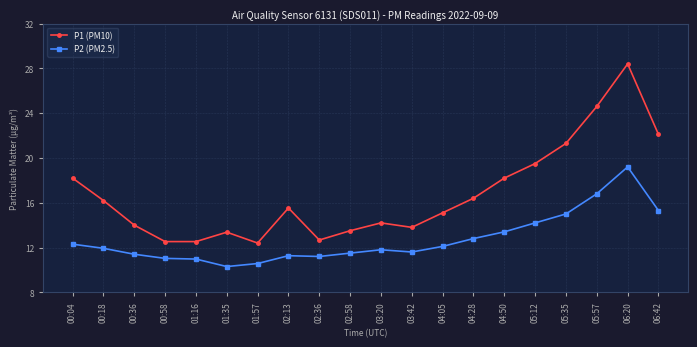

Which series has the widest spread of values?

P1 (PM10)